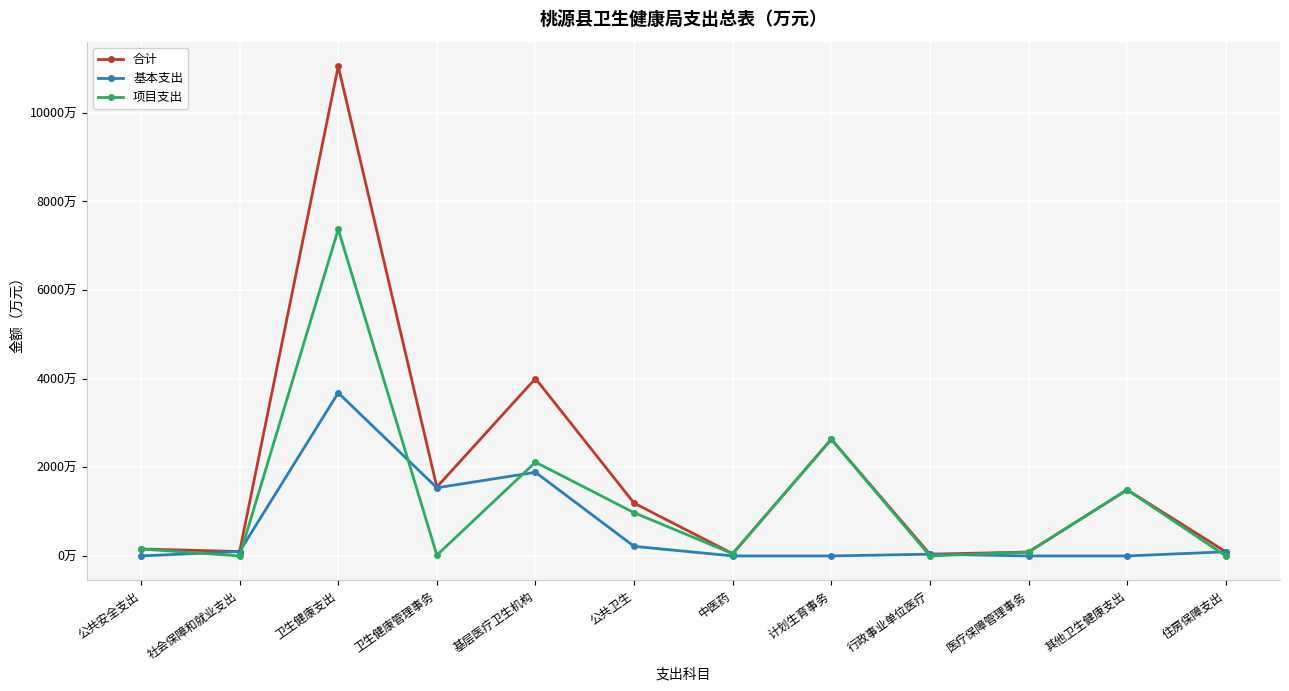

Is this an area chart (filled region under the line)?

No